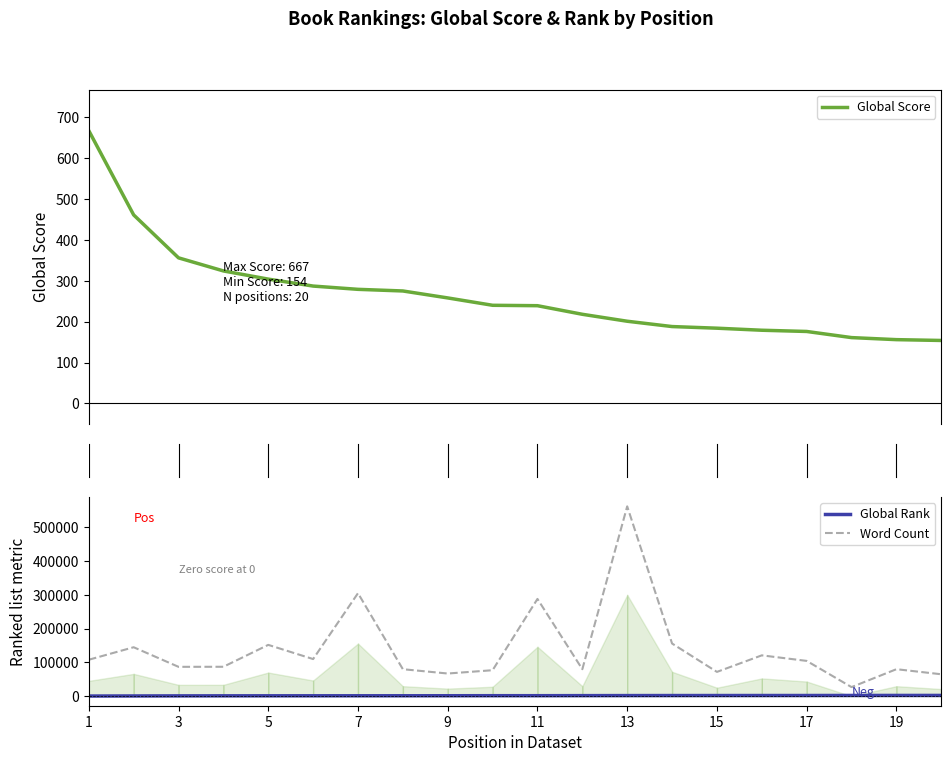

What is the highest value of the Word Count series?

561996